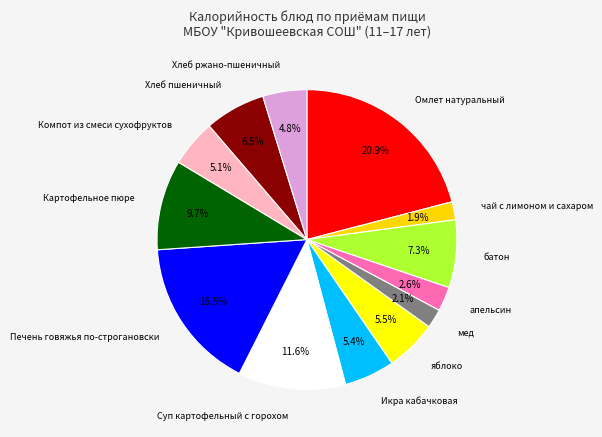

What percentage is the батон slice, to the nearest percent?

7%